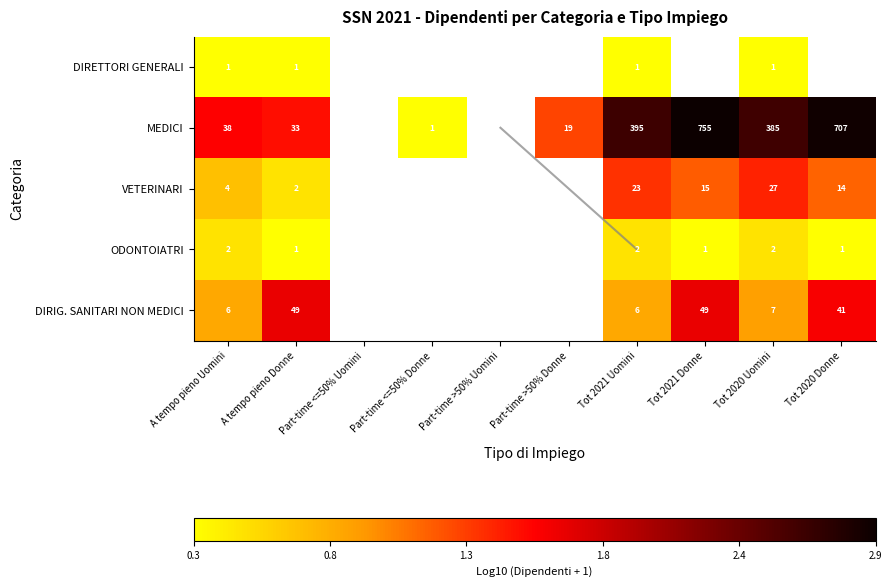

What is the minimum value shown in the chart?

0.3